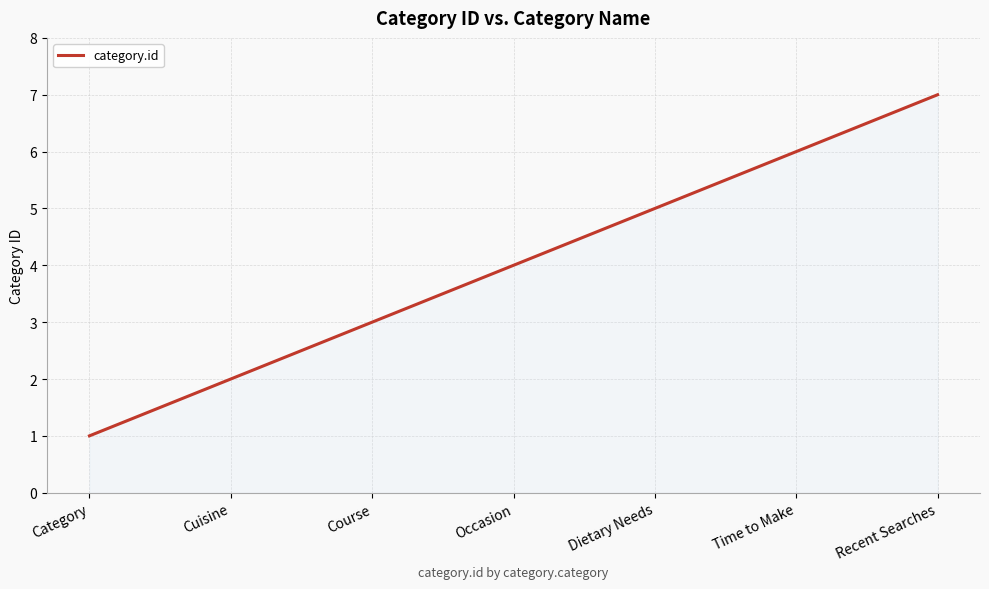

The chart shows a value of 2 at Cuisine. True or false?

True